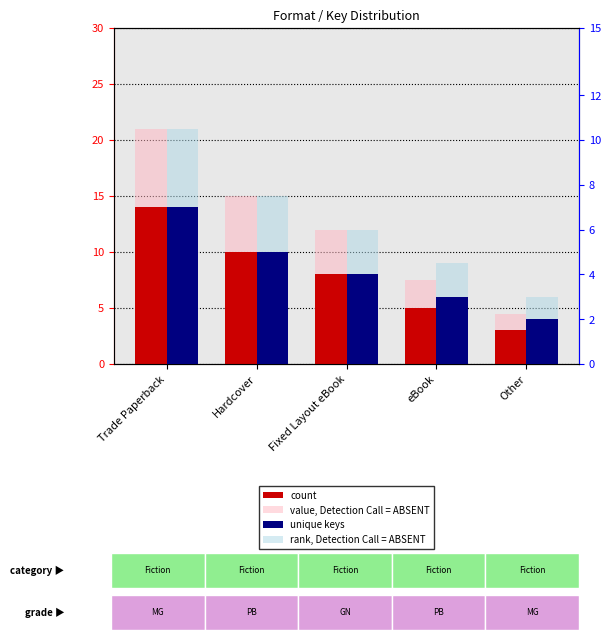

Which series changed the most between Fixed Layout eBook and Other?

value, Detection Call = ABSENT